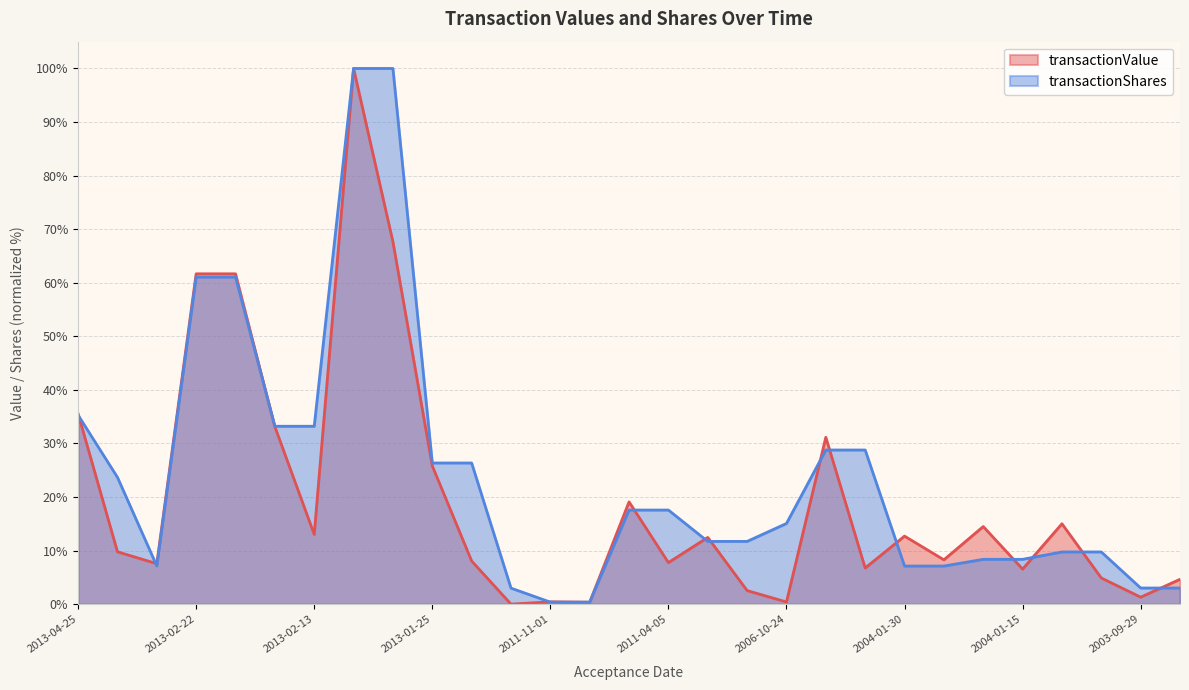

Count the number of data series in this chart.

2